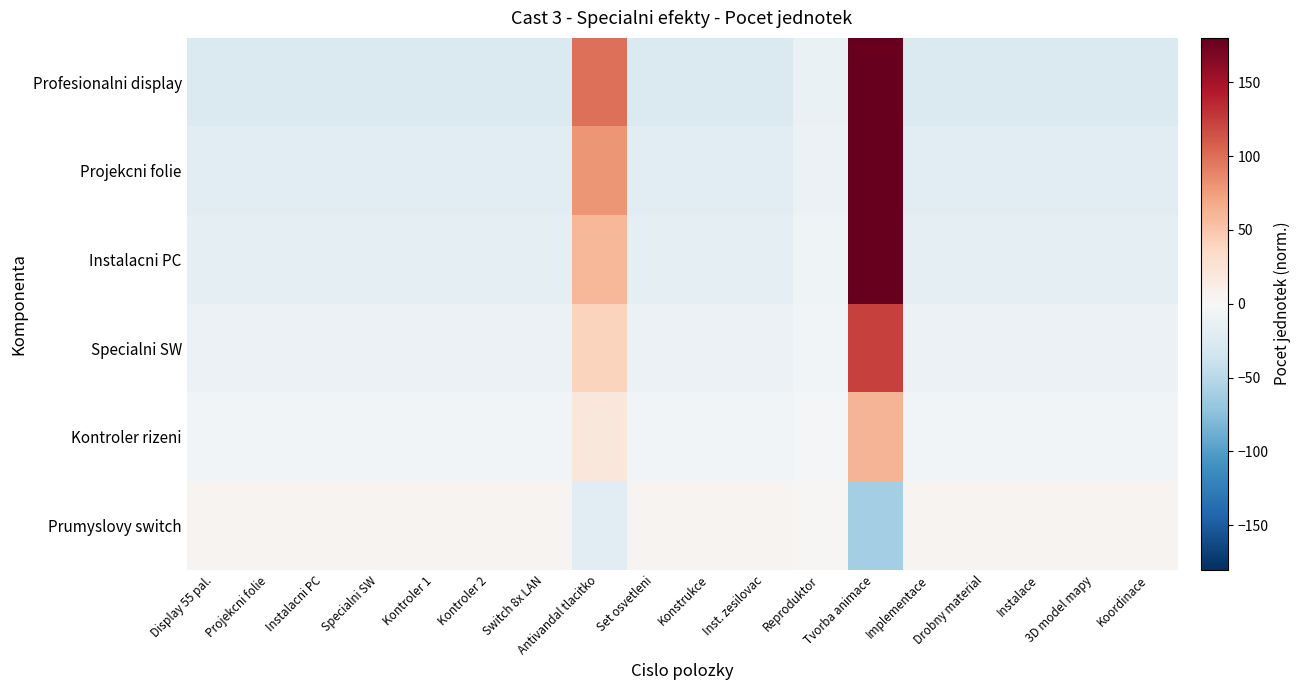

At Koordinace, list the series in order from smallest to largest.

Profesionalni display, Projekcni folie, Instalacni PC, Specialni SW, Kontroler rizeni, Prumyslovy switch